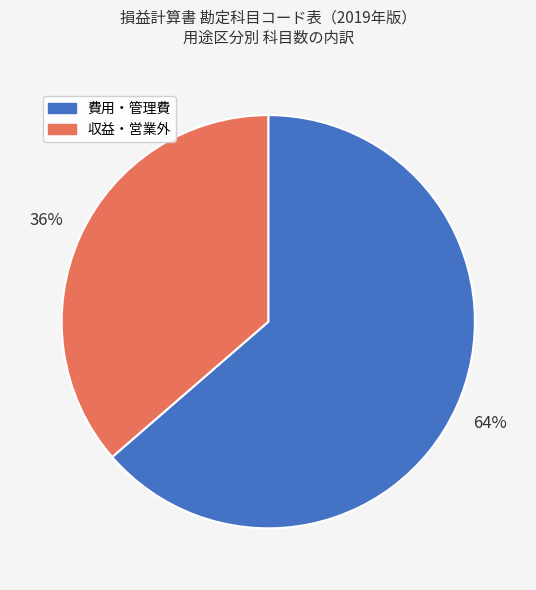

To the nearest percent, what is the average slice percentage?

50%